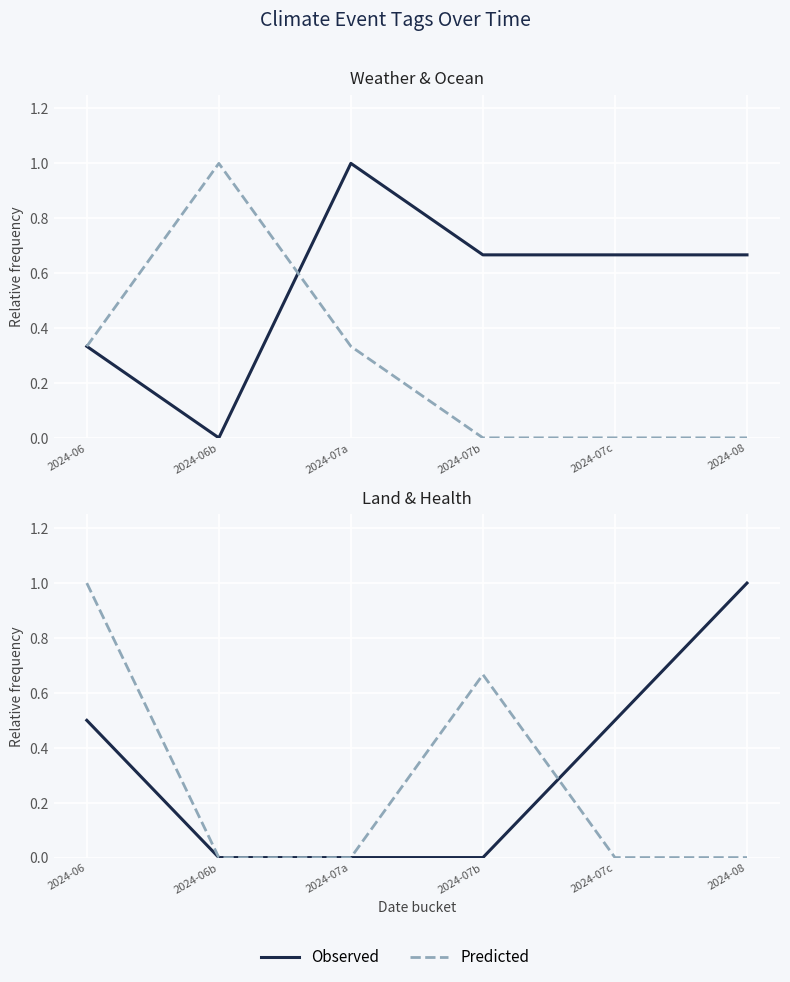

How many lines are shown in the chart?

4